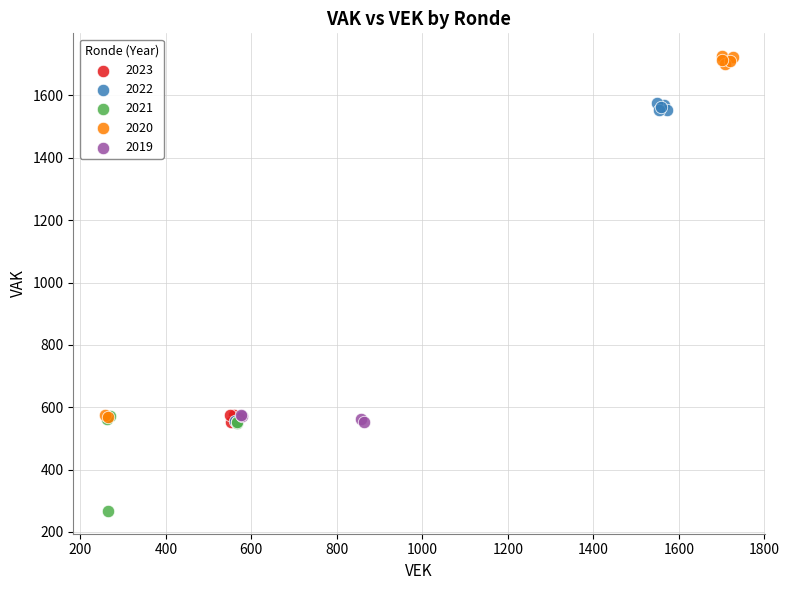

Which series contains the lowest Y value?

2021